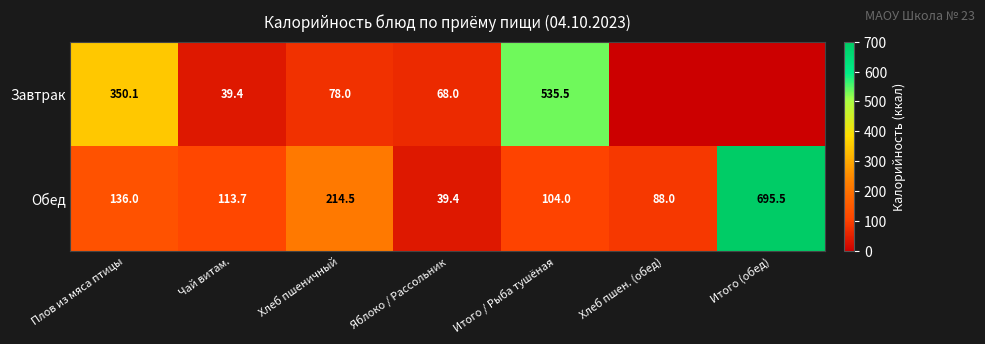

What value does the Обед series have at Плов из мяса птицы?

136.0